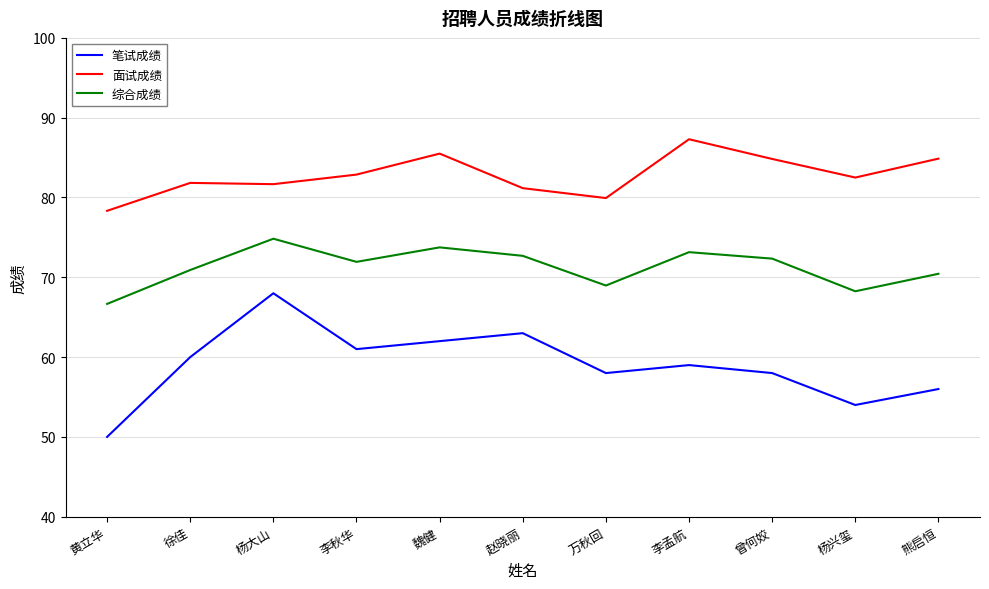

Where is the first local maximum for 笔试成绩?

杨大山